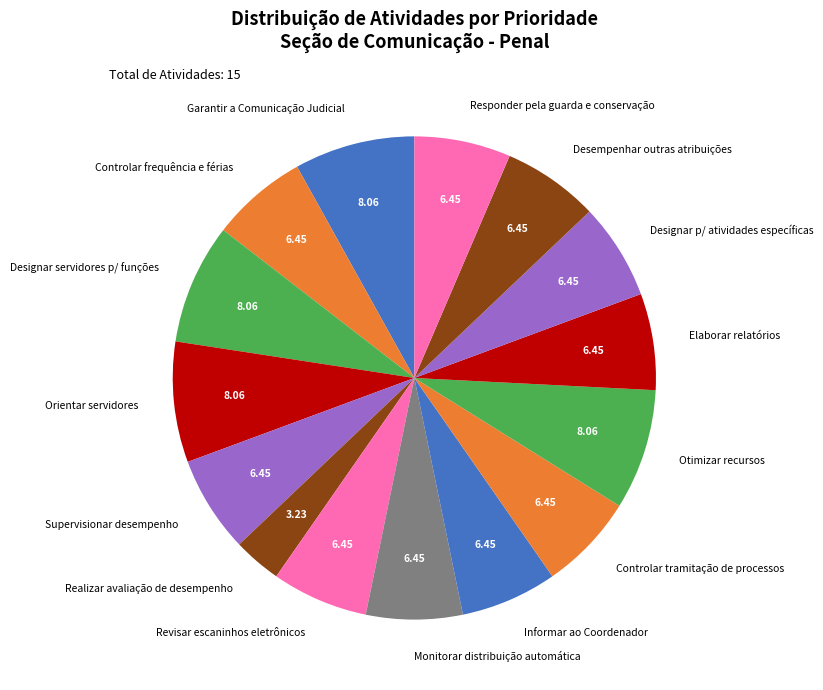

Combined, do Revisar escaninhos eletrônicos and Supervisionar desempenho account for over 50%?

No